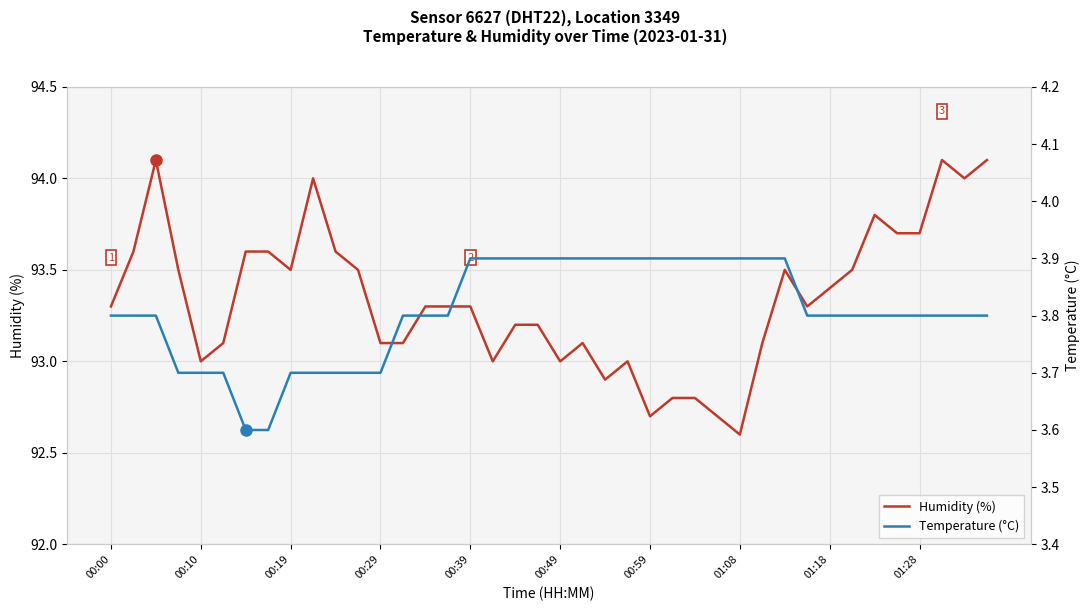

Is it true that Temperature (°C) equals 2.4 at 10?

False